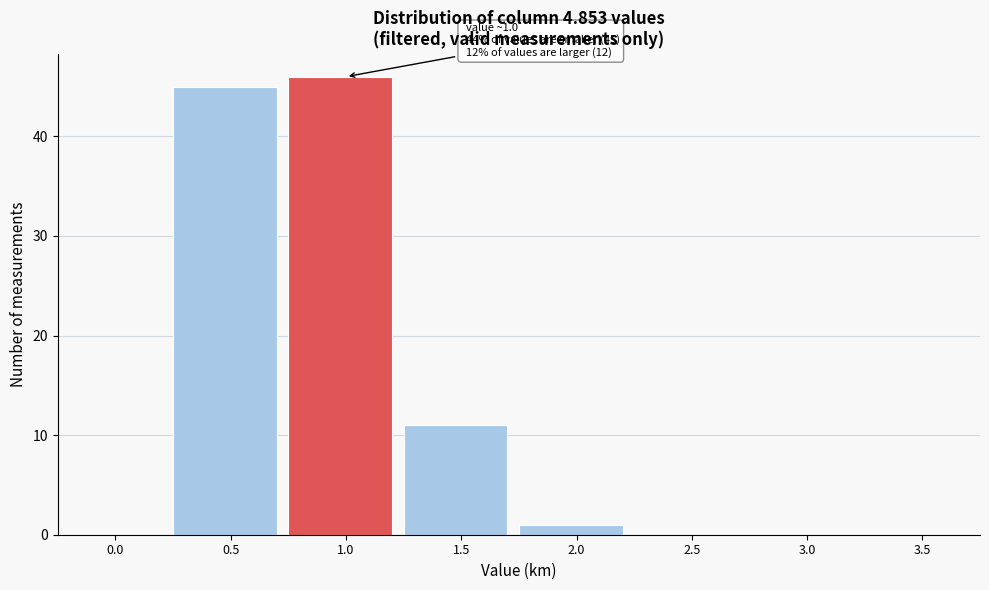

Reading right to left, list all the values displayed in this chart.

3.5=0	3.0=0	2.5=0	2.0=1	1.5=11	1.0=46	0.5=45	0.0=0